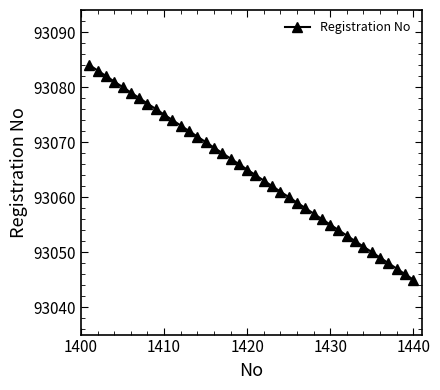

What is the smallest value displayed?

93045